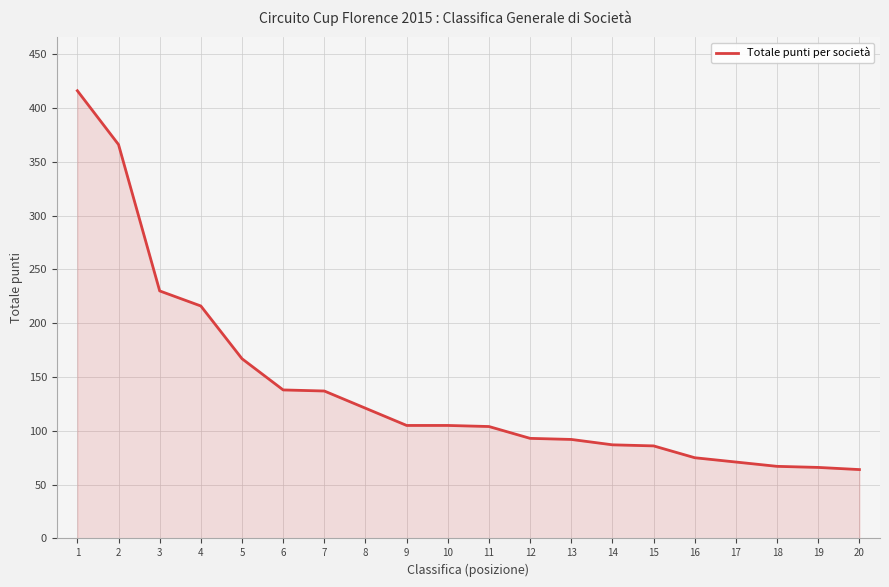

Does the chart have visible grid lines?

Yes